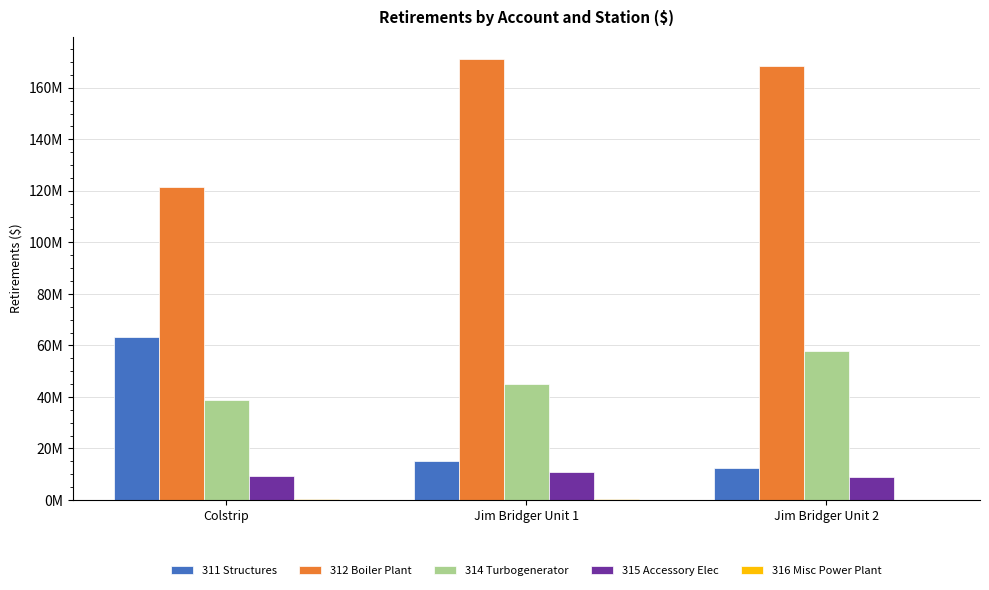

List the series in order of their peak value, lowest first.

316 Misc Power Plant, 315 Accessory Elec, 314 Turbogenerator, 311 Structures, 312 Boiler Plant